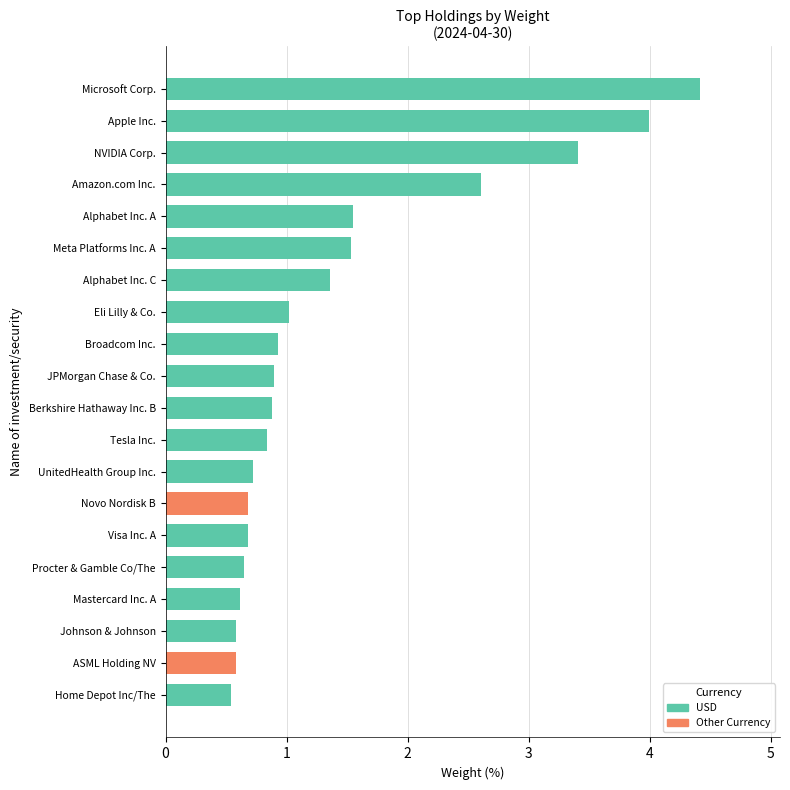

What is the sum of all values?

28.5